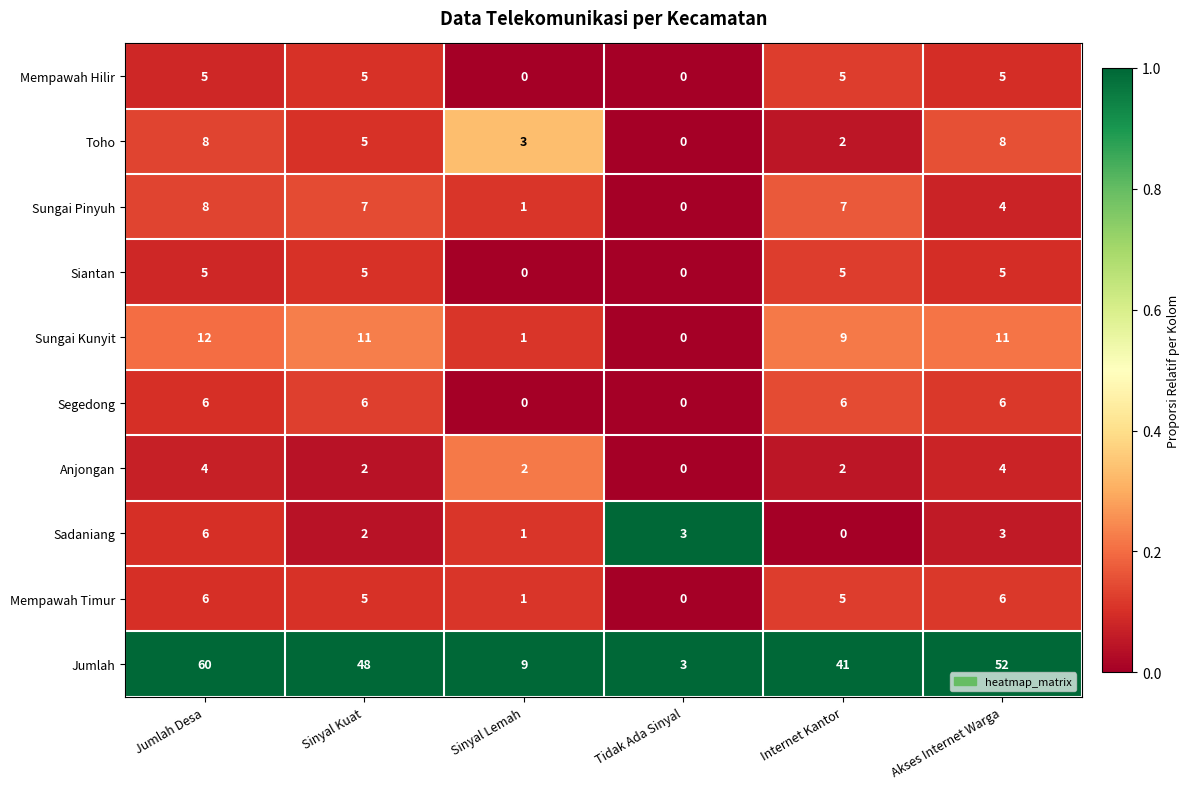

What is the highest value of the Jumlah series?

60